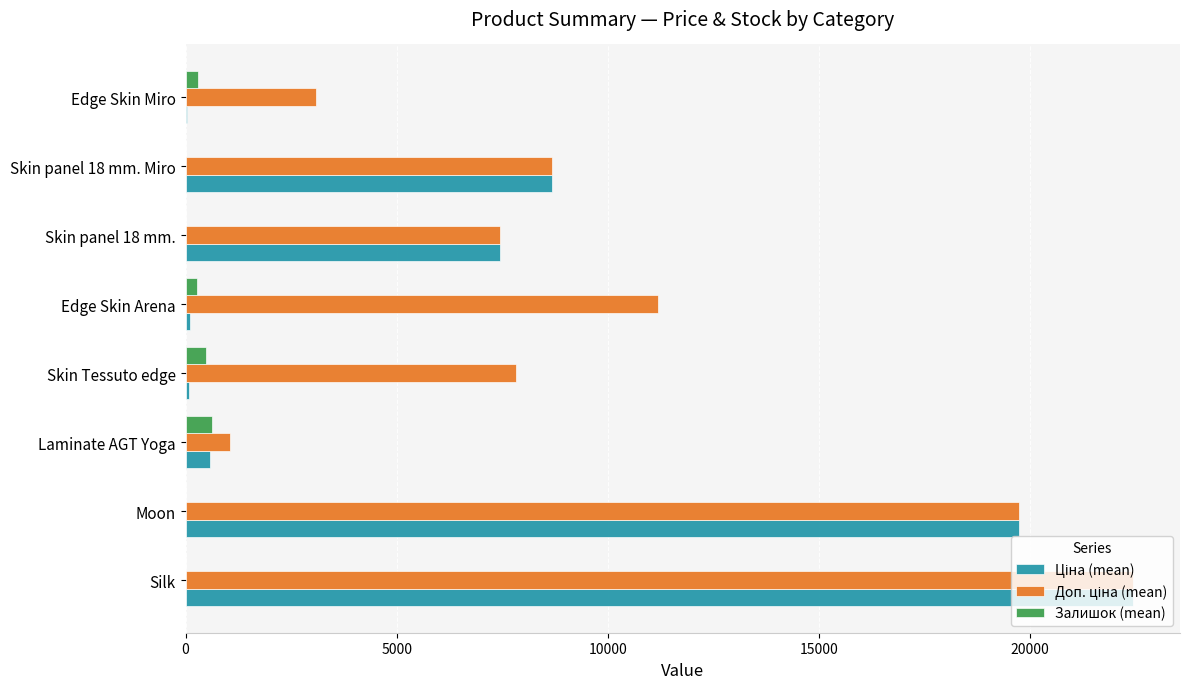

Which category has the highest value across all series?

Silk